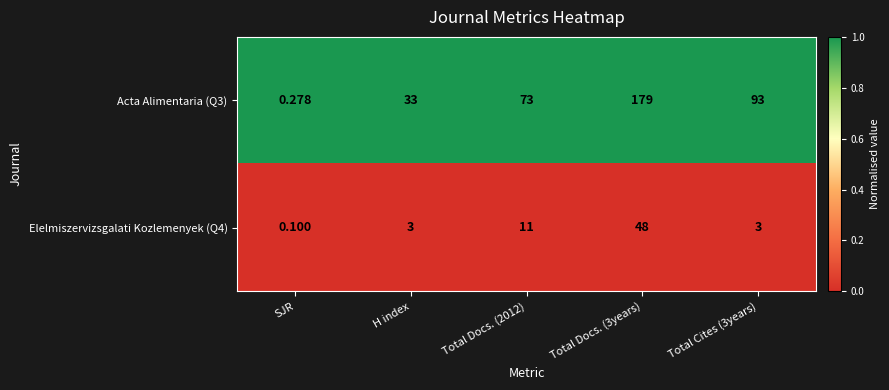

Rank the series by their average value, from lowest to highest.

Elelmiszervizsgalati Kozlemenyek (Q4), Acta Alimentaria (Q3)